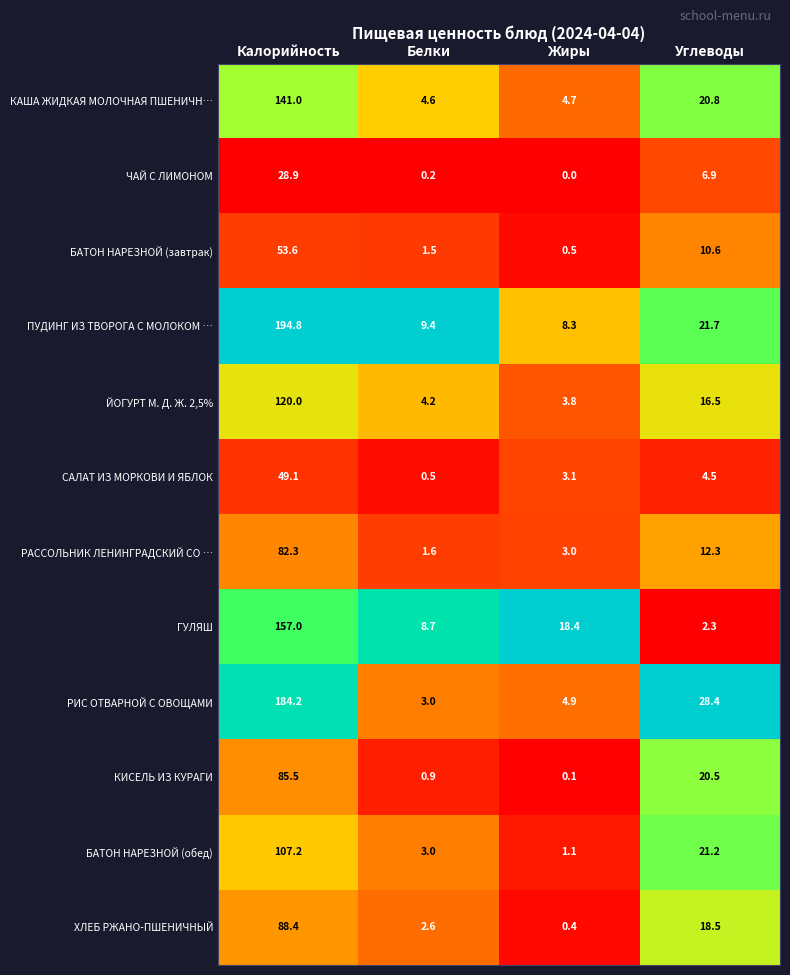

Which series changed the most between Калорийность and Жиры?

ПУДИНГ ИЗ ТВОРОГА С МОЛОКОМ …